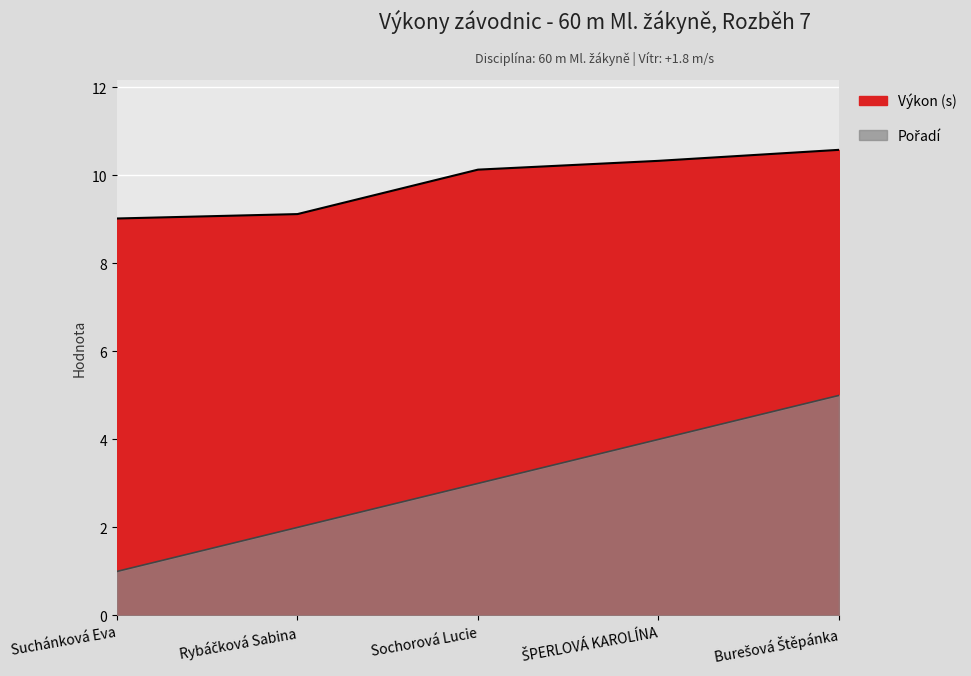

What is the label of the 5th point from the left?

Burešová Štěpánka